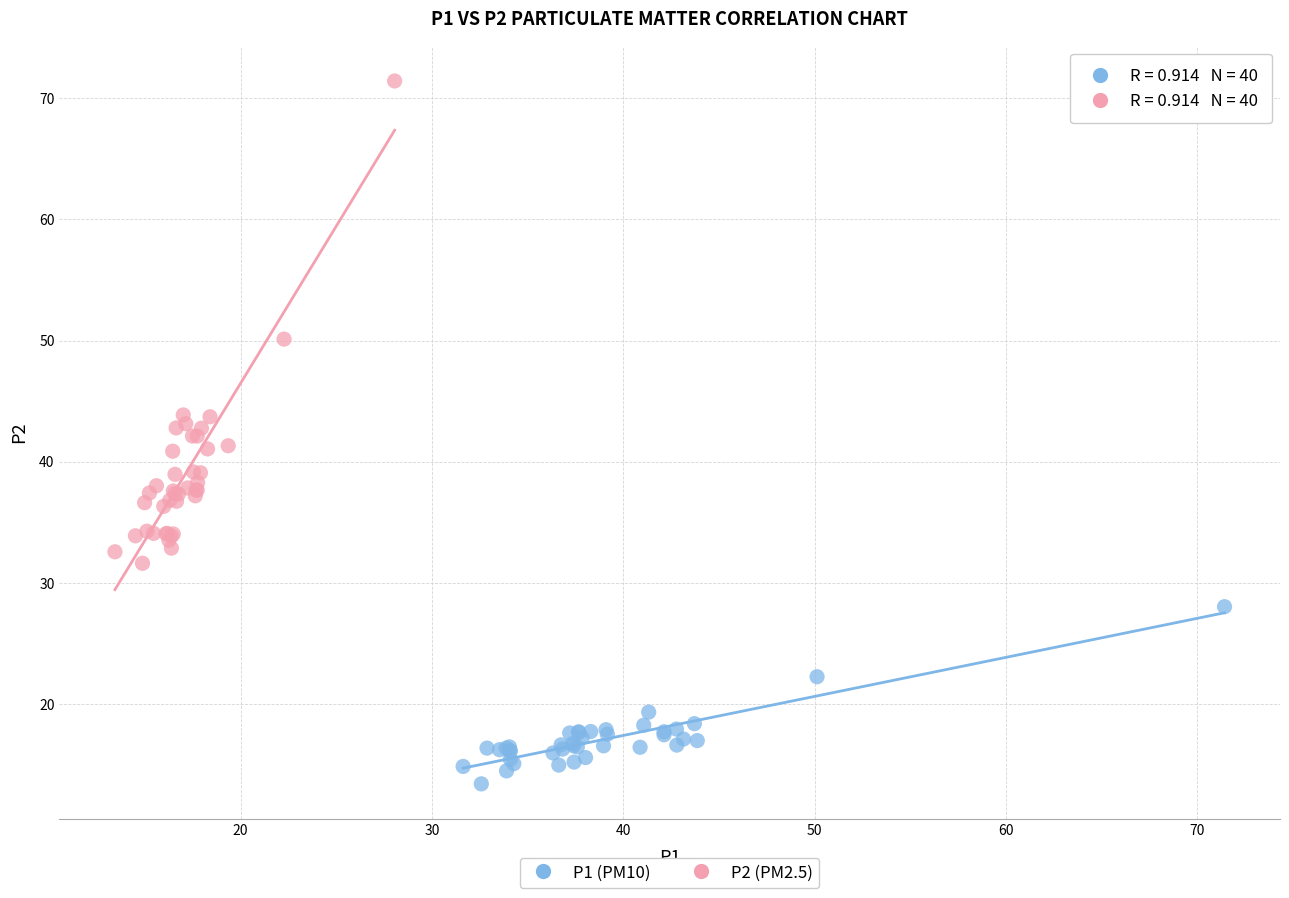

Which series reaches the minimum Y coordinate?

P1 (PM10)